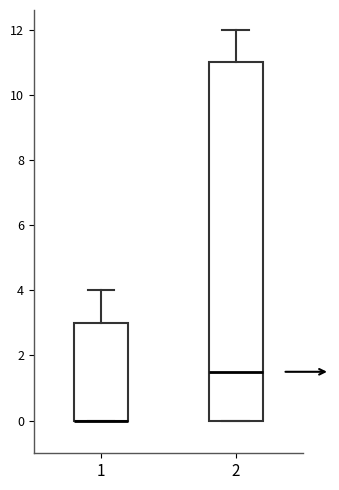

Where does the upper whisker of the box at x = 1 end on the y-axis? The values are not printed on the chart, so give them approximately, as read against the axis.

4.0